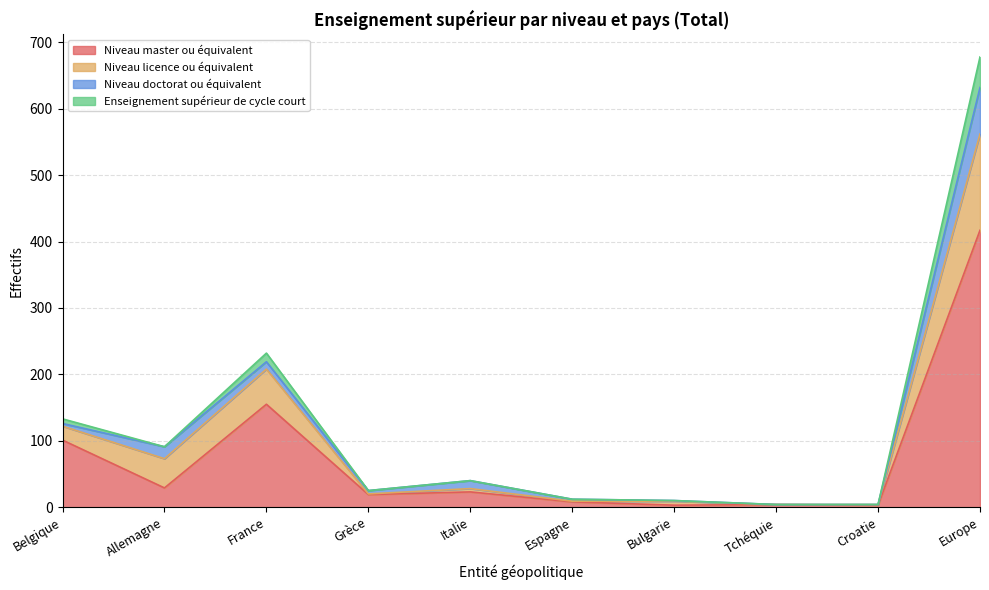

How many categories are shown in the chart?

10